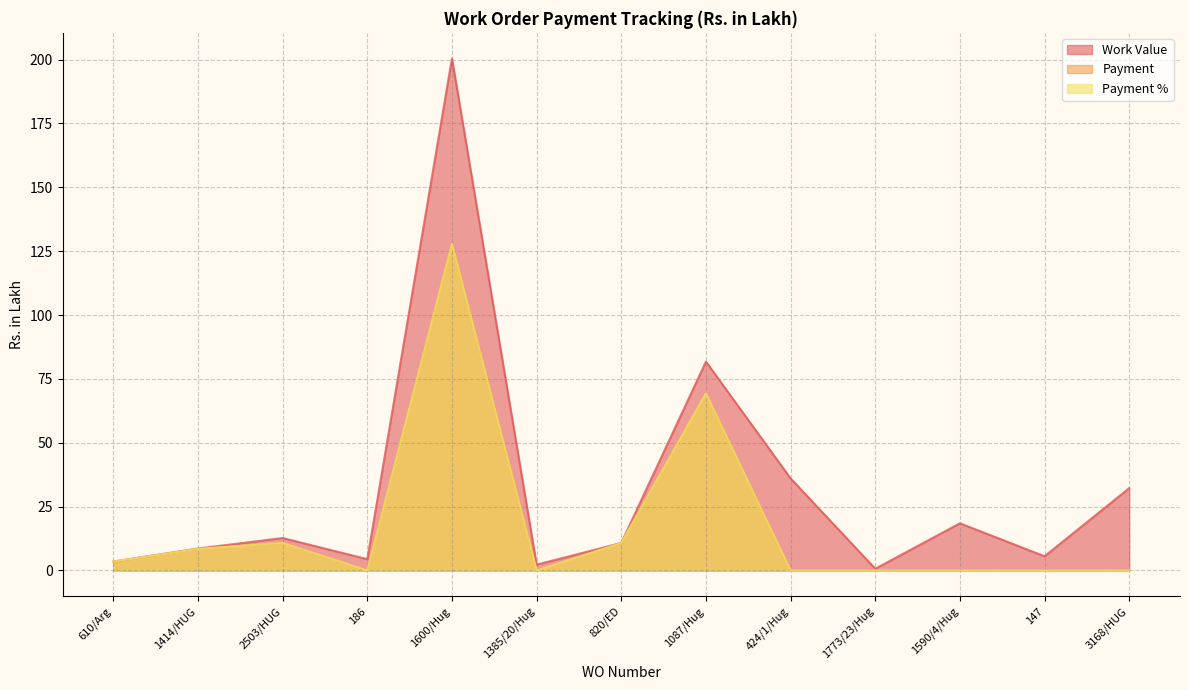

Reading left to right, what are all the values shown in this chart?

Work Value: 610/Arg=3.5	1414/HUG=8.6	2503/HUG=12.7	186=4.4	1600/Hug=200.4	1385/20/Hug=2.3	820/ED=10.8	1087/Hug=81.8	424/1/Hug=36.0	1773/23/Hug=0.7	1590/4/Hug=18.5	147=5.6	3168/HUG=32.2
Payment: 610/Arg=3.5	1414/HUG=8.4	2503/HUG=10.8	186=0.0	1600/Hug=127.8	1385/20/Hug=0.0	820/ED=10.8	1087/Hug=69.3	424/1/Hug=0.0	1773/23/Hug=0.0	1590/4/Hug=0.0	147=0.0	3168/HUG=0.0